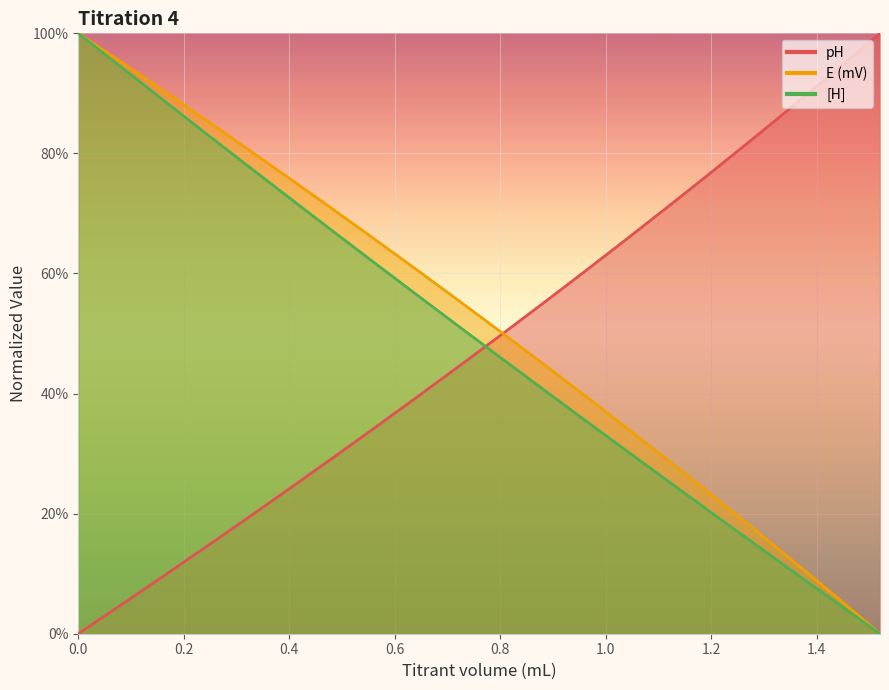

True or false: Titrant volume (mL) and E (mV) cross at least once.

False